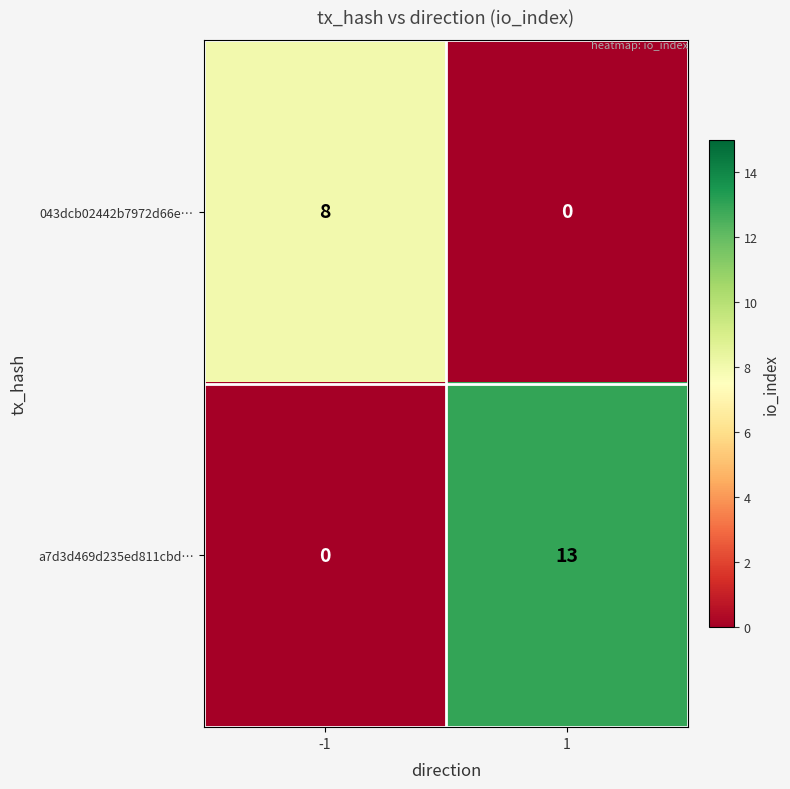

Which label corresponds to the largest value in the chart?

1